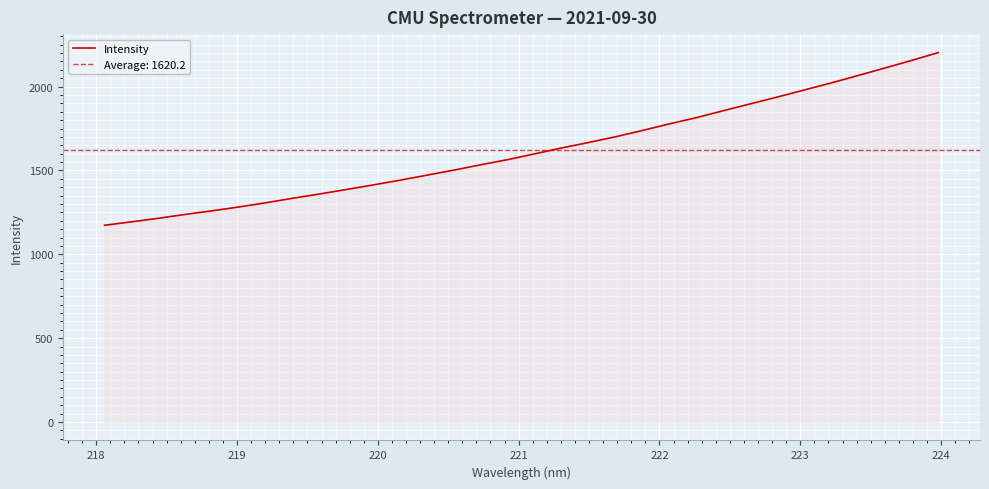

What is the lowest value of the Intensity series?

1173.2